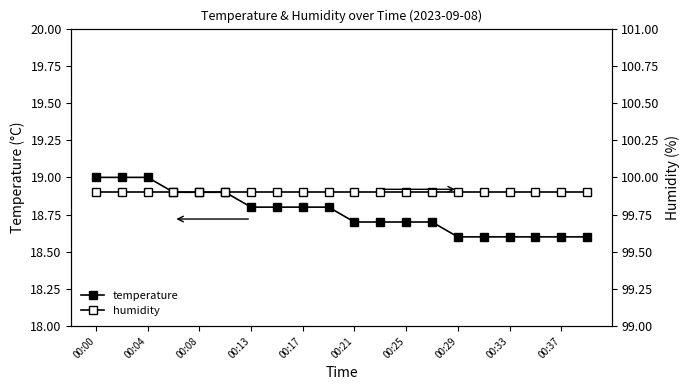

Count the number of categories in the chart.

20